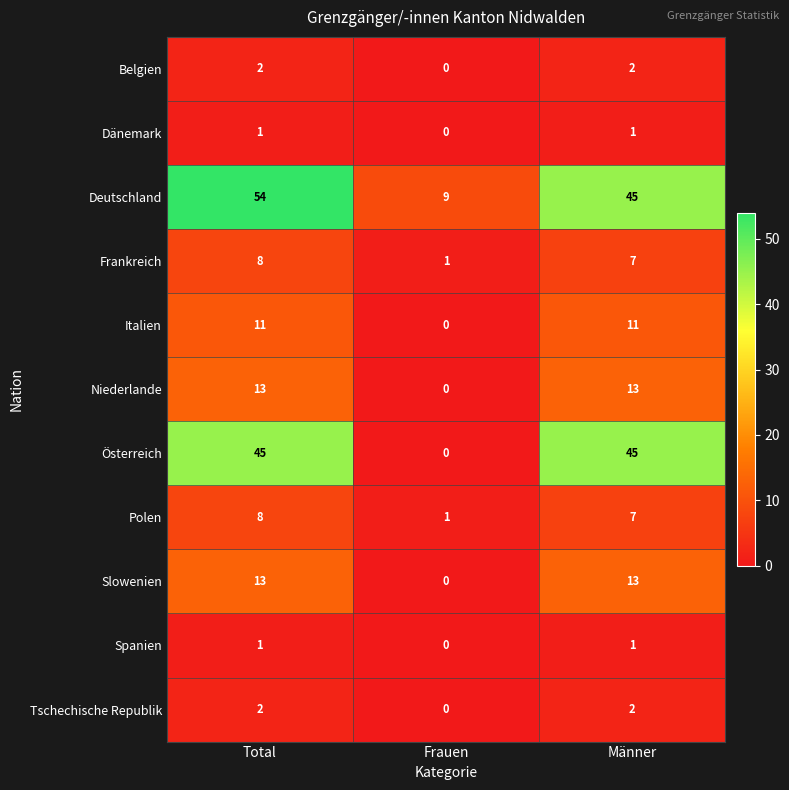

What is the sum of all Italien values?

22